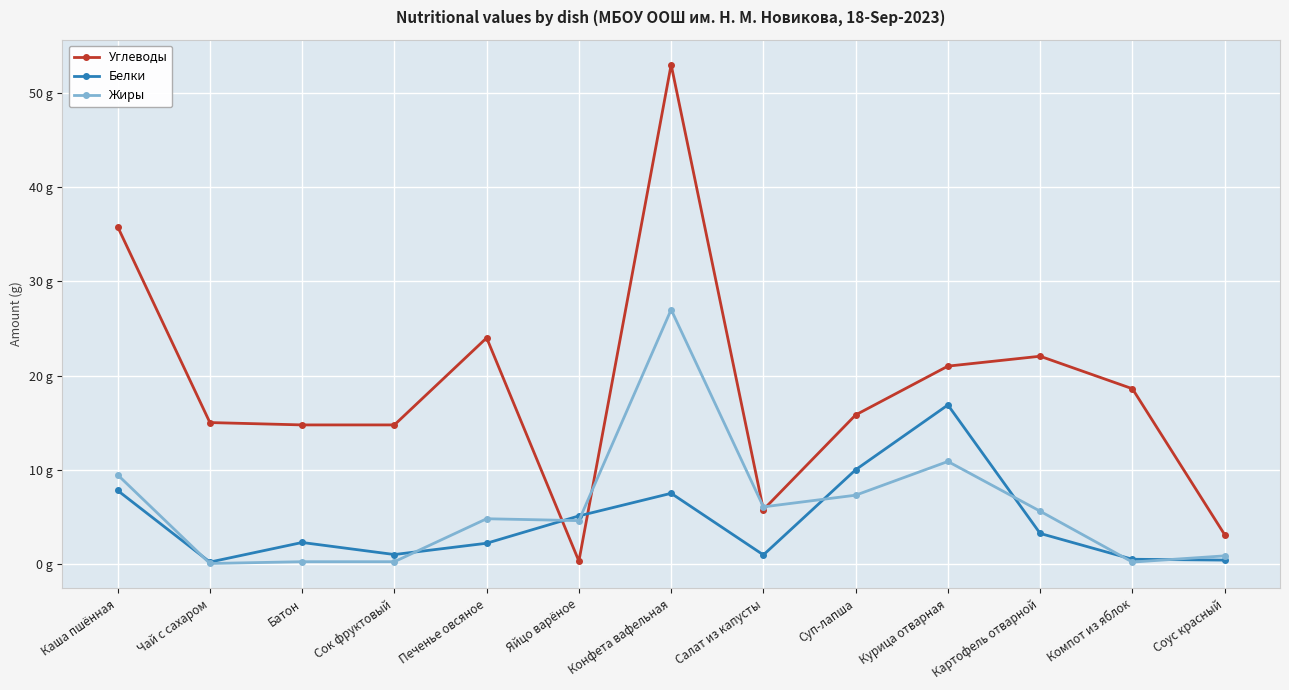

At how many categories does at least one series exceed 36?

1